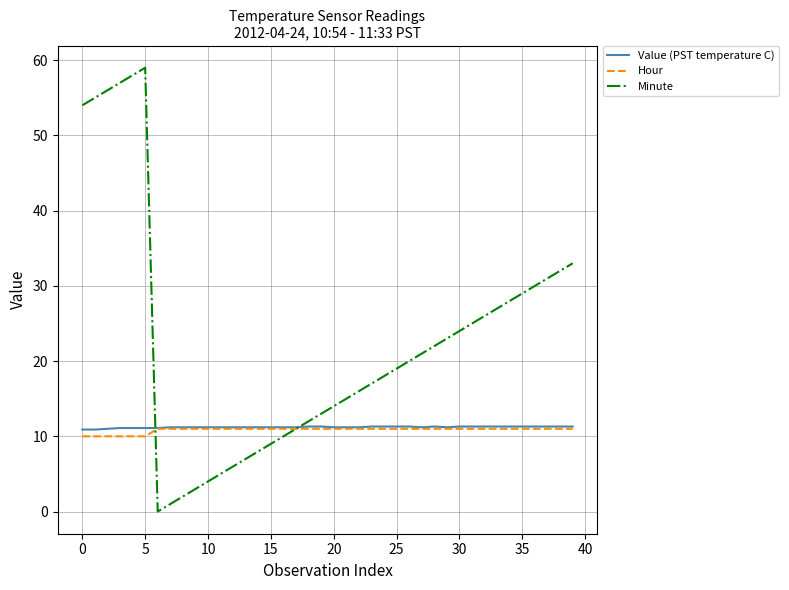

Which series has the largest total across all categories?

Minute